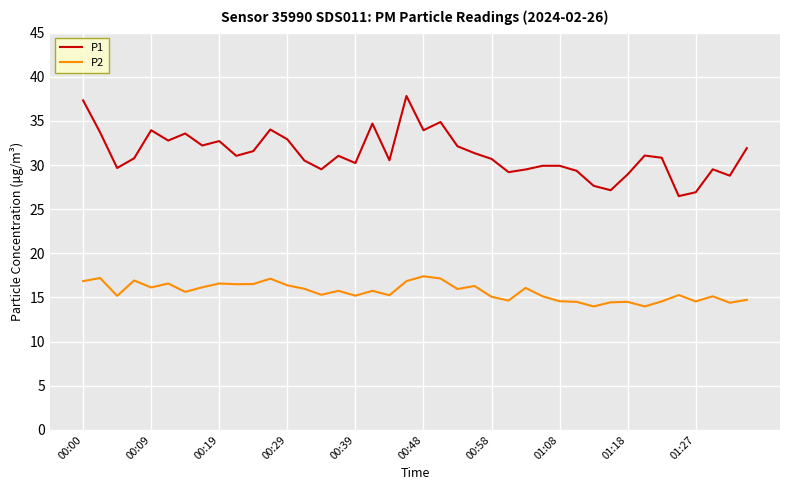

True or false: P2 and P1 cross at least once.

False